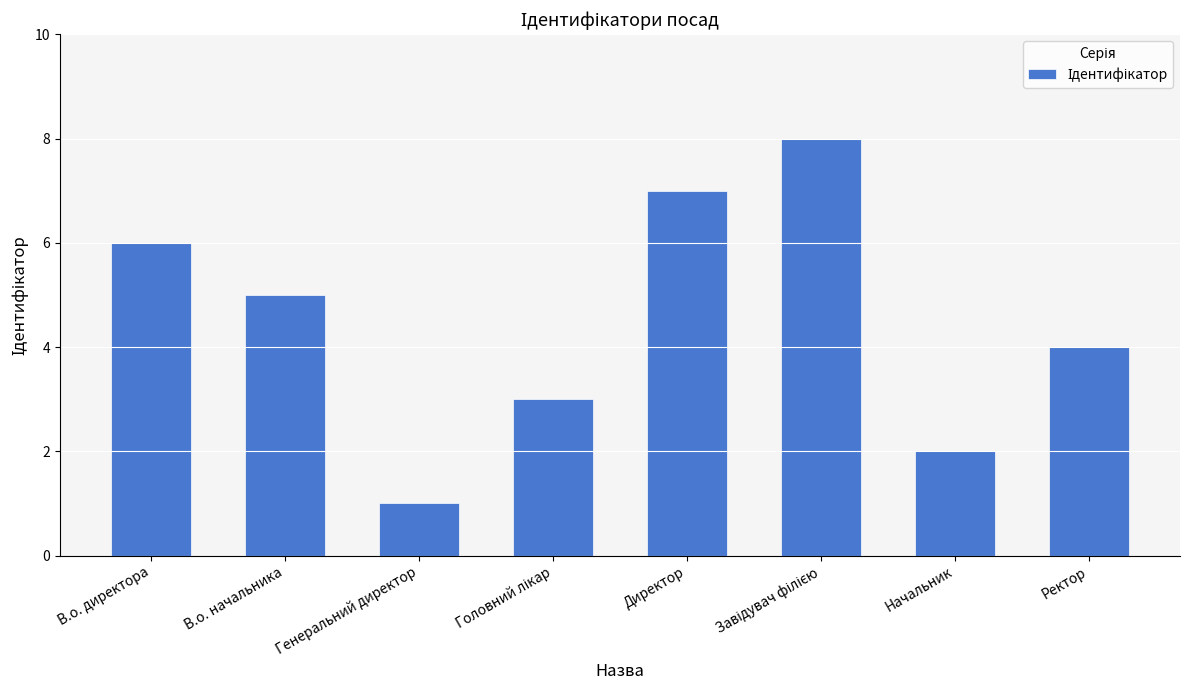

Reading left to right, list all the values displayed in this chart.

6	5	1	3	7	8	2	4